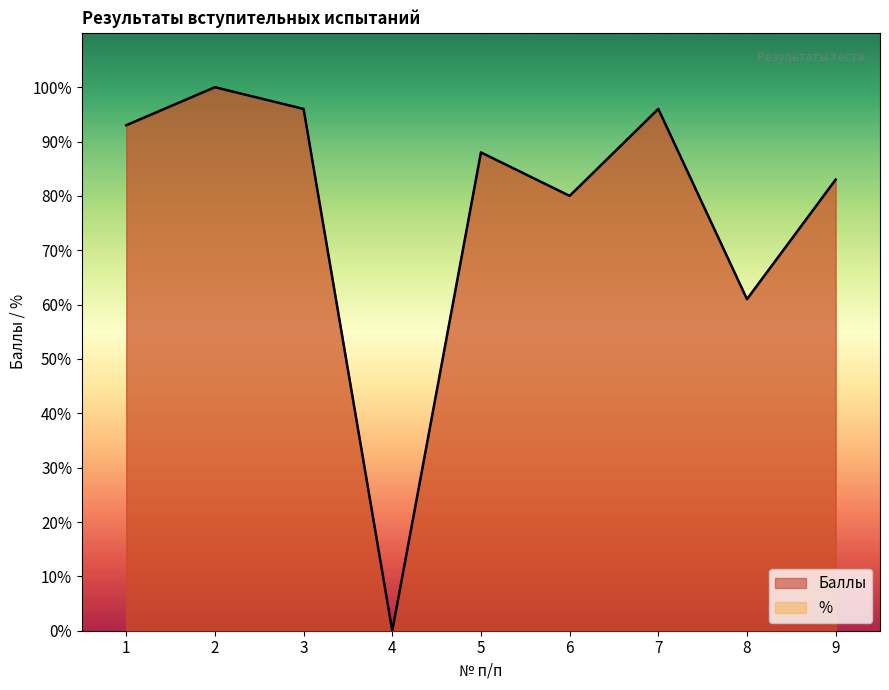

True or false: % has a value of 100 at 2.

True